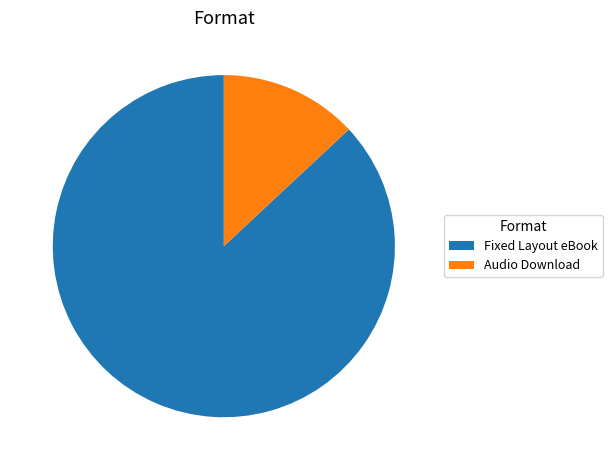

Combined, do Fixed Layout eBook and Audio Download account for over 50%?

Yes